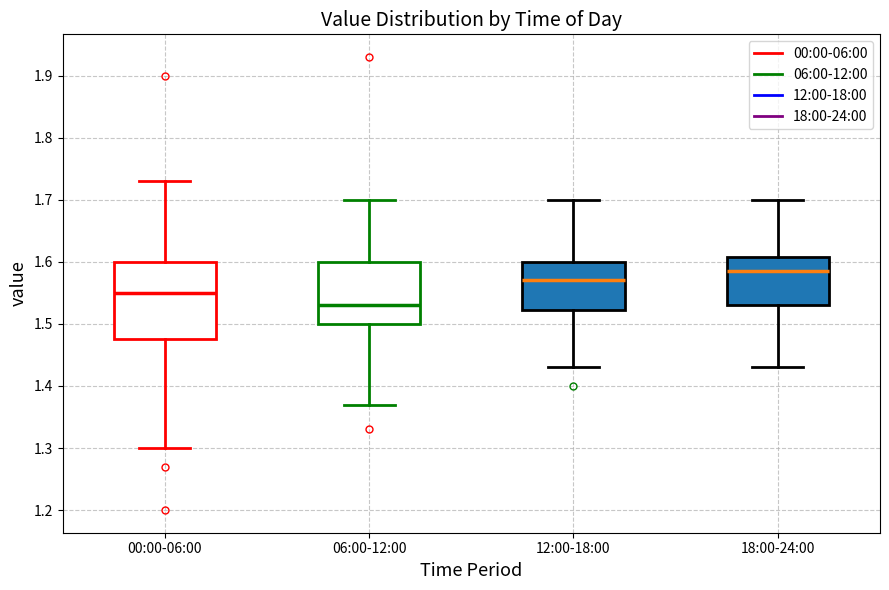

Comparing the boxes themselves (not the whiskers), which one is the tallest?

00:00-06:00